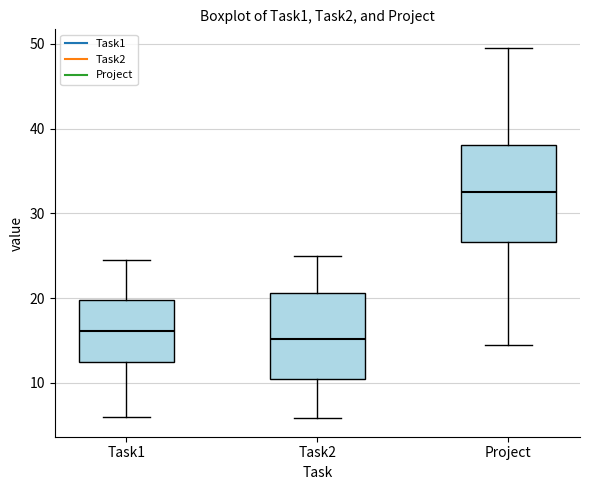

Reading left to right, read every box against the y-axis: the position of its median line, the range the box covers, and the ends of its whiskers. The values are not printed on the chart, so give them approximately, as read against the axis.

Task1: median 16, box 12 to 20, whiskers 6 to 25
Task2: median 15, box 10 to 21, whiskers 6 to 25
Project: median 33, box 27 to 38, whiskers 14 to 50